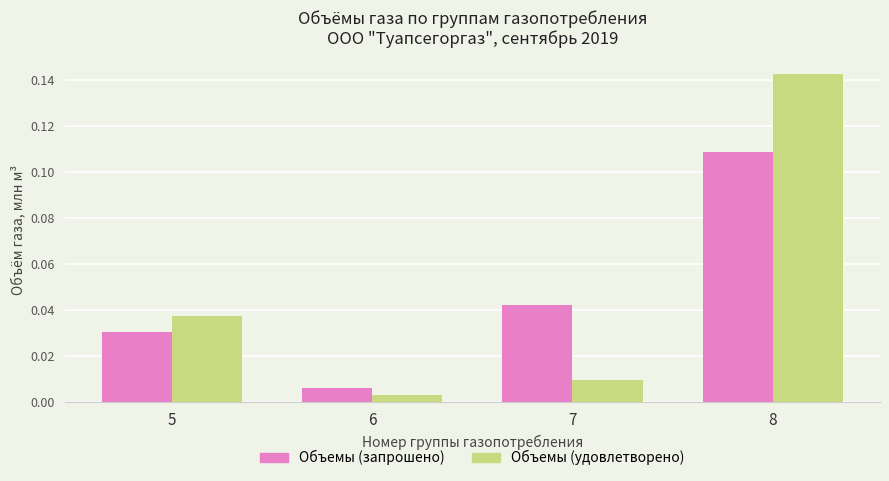

How many data points does each series have?

4